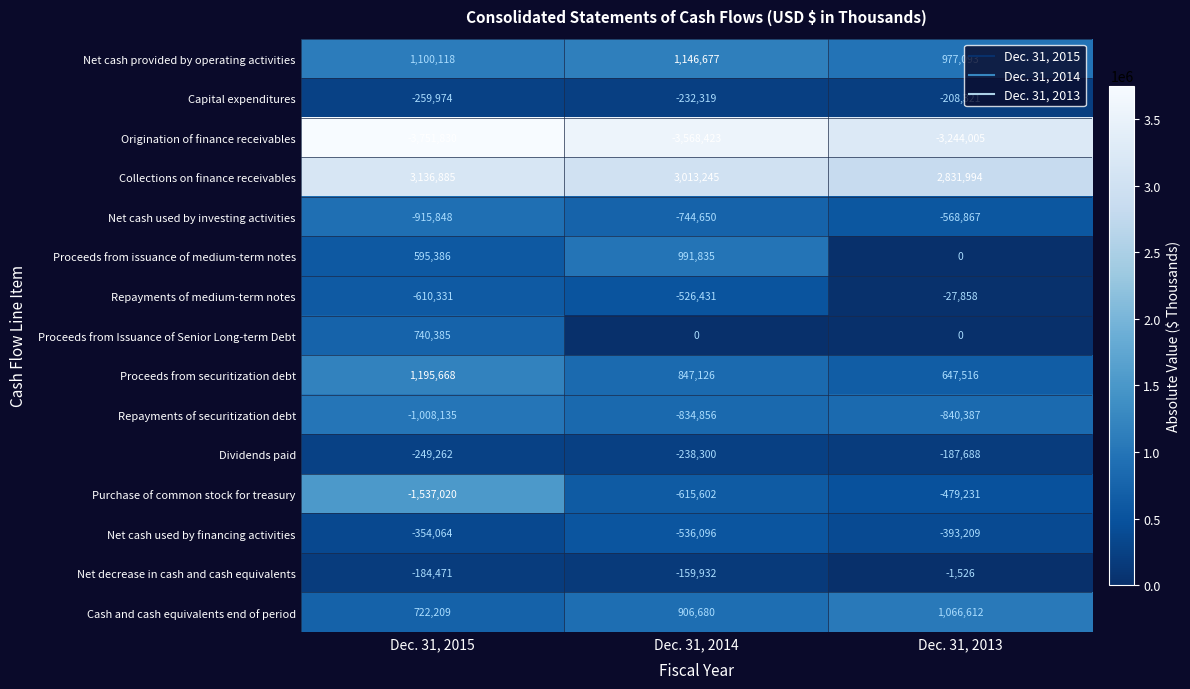

True or false: Repayments of securitization debt has a value of -1354237 at Dec. 31, 2013.

False